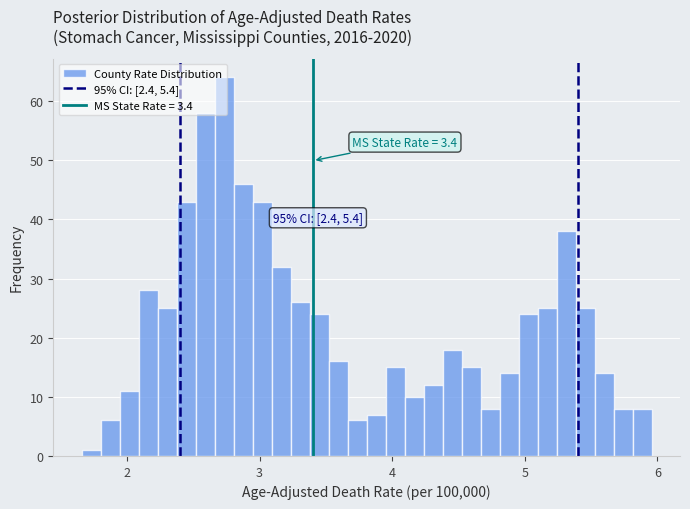

Read against the x-axis, roughly where is the centre of the tallest bar?

2.7